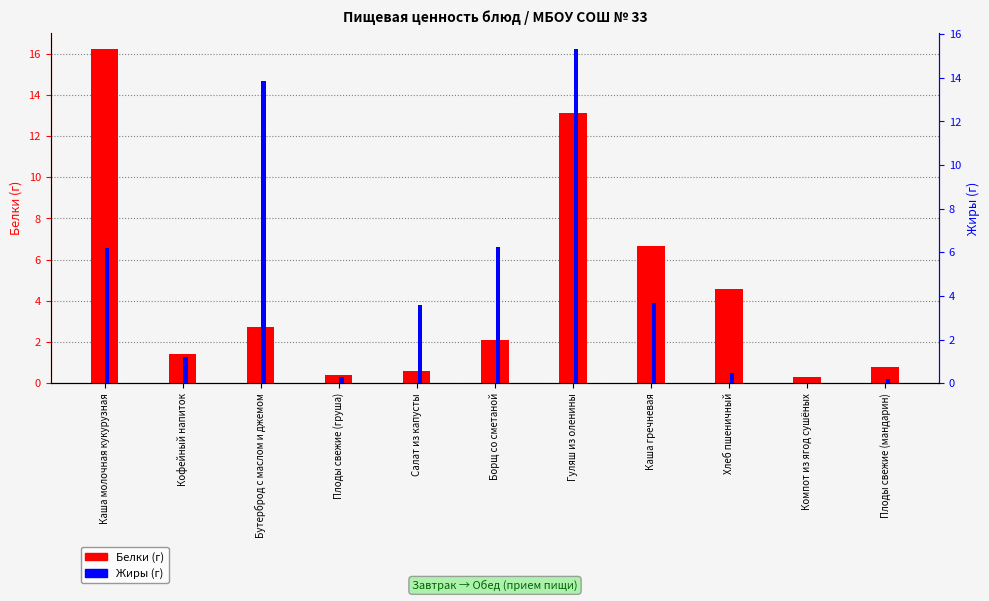

What is the lowest value of the Белки series?

0.3